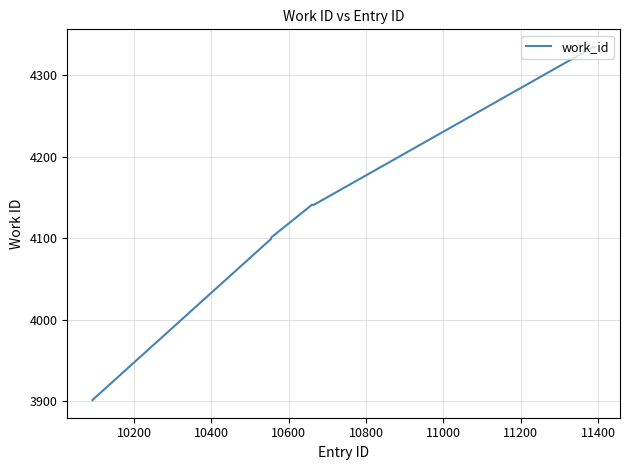

What is the smallest value displayed?

3901